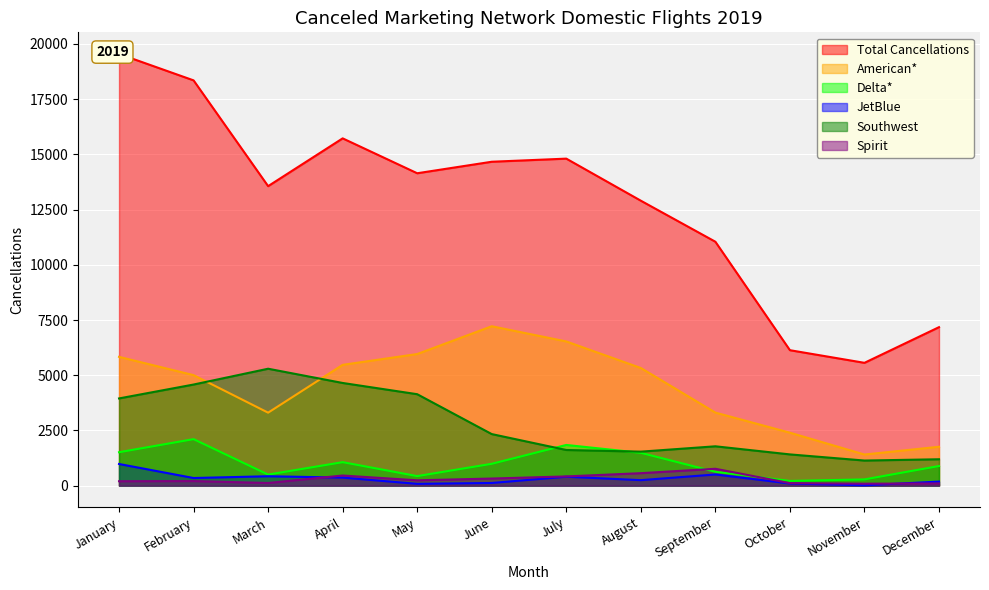

True or false: JetBlue and Total Cancellations cross at least once.

False